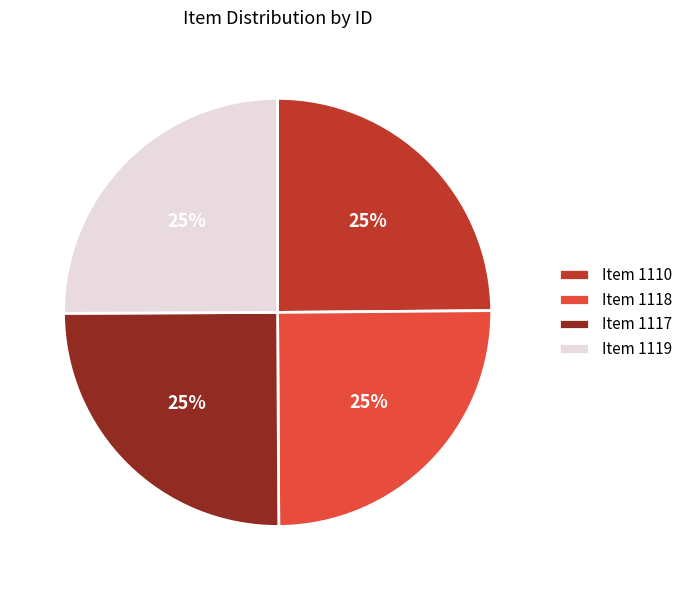

Is Item 1110 the majority of the pie?

No